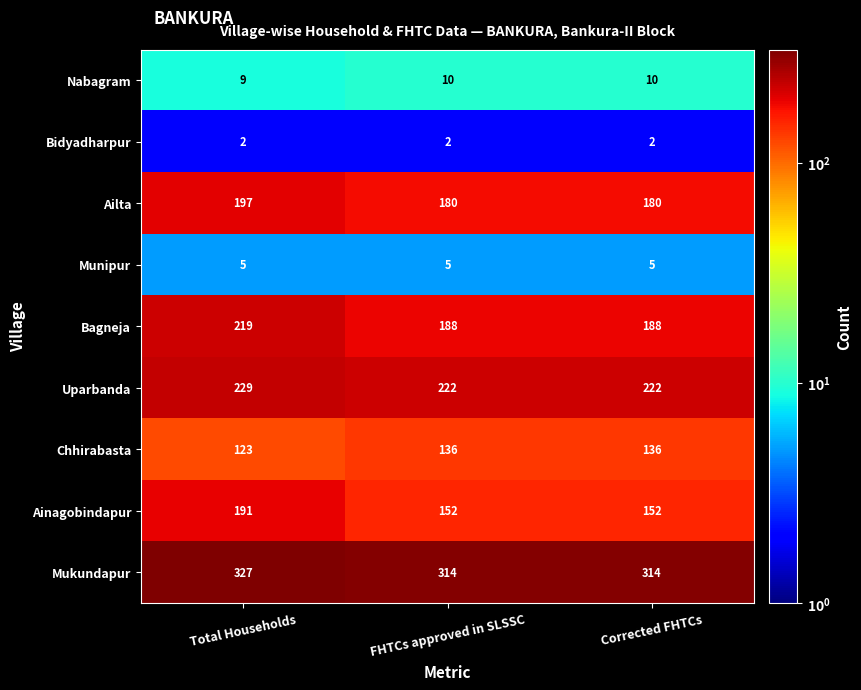

Which label corresponds to the largest value in the chart?

Total Households